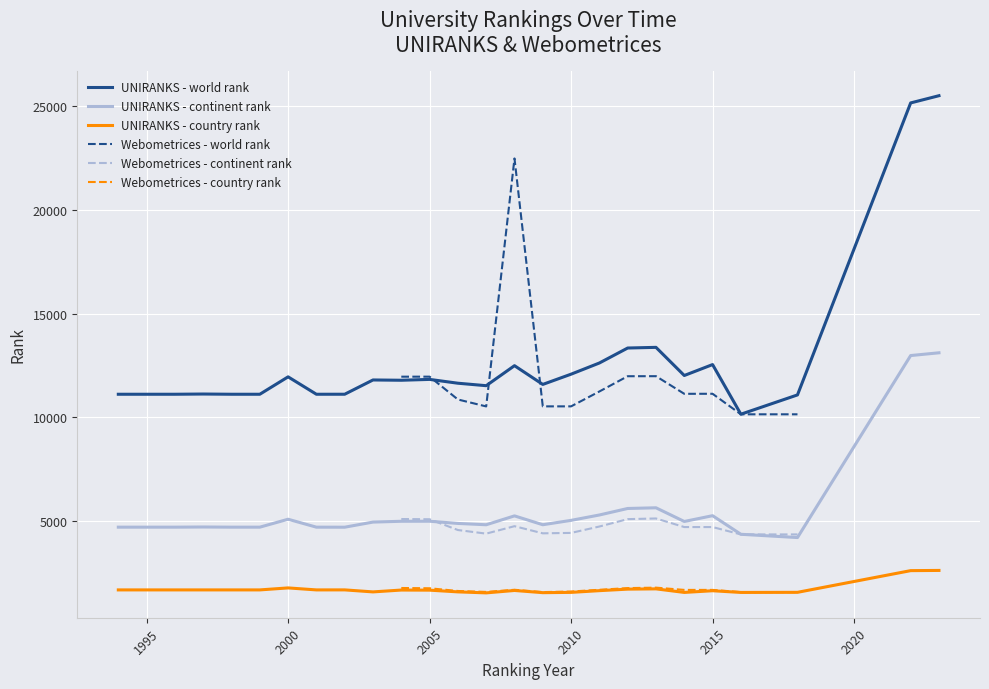

True or false: UNIRANKS - world rank and UNIRANKS - country rank cross at least once.

False